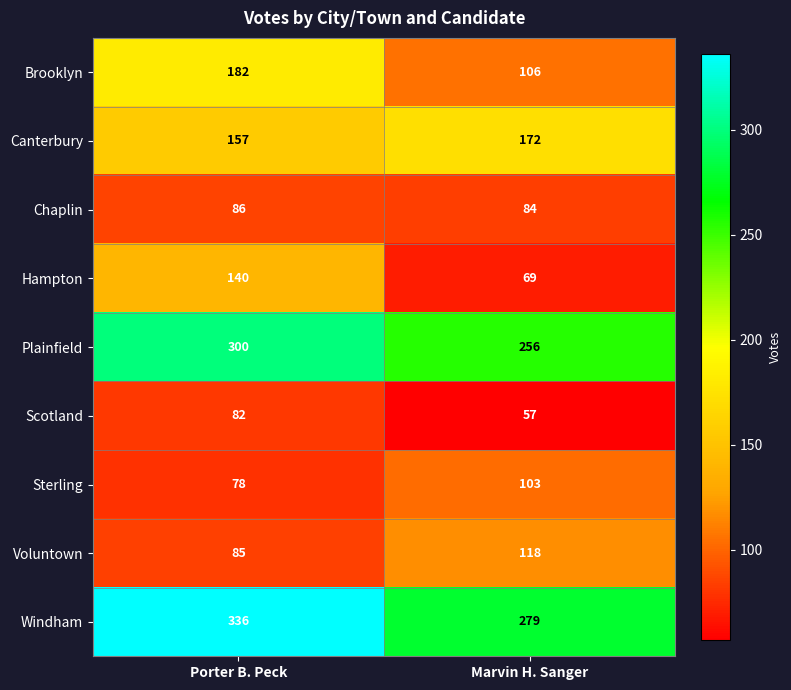

Reading left to right, transcribe all the data shown in this chart.

Brooklyn: 182	106
Canterbury: 157	172
Chaplin: 86	84
Hampton: 140	69
Plainfield: 300	256
Scotland: 82	57
Sterling: 78	103
Voluntown: 85	118
Windham: 336	279